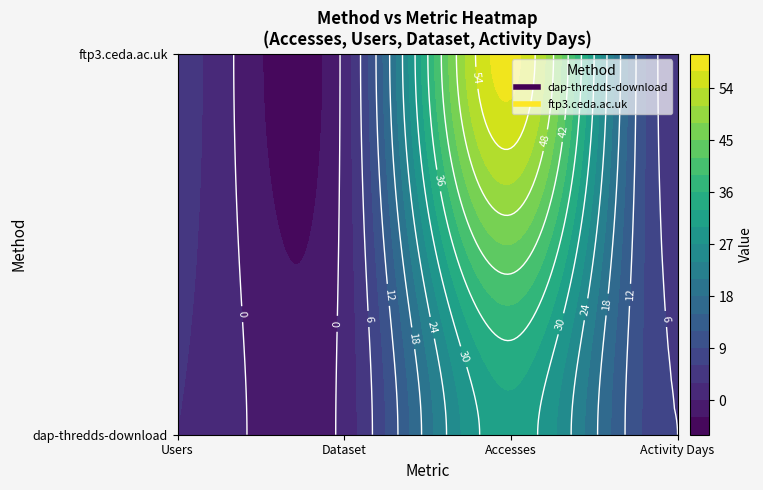

The value of dap-thredds-download at Accesses is 51. True or false?

False